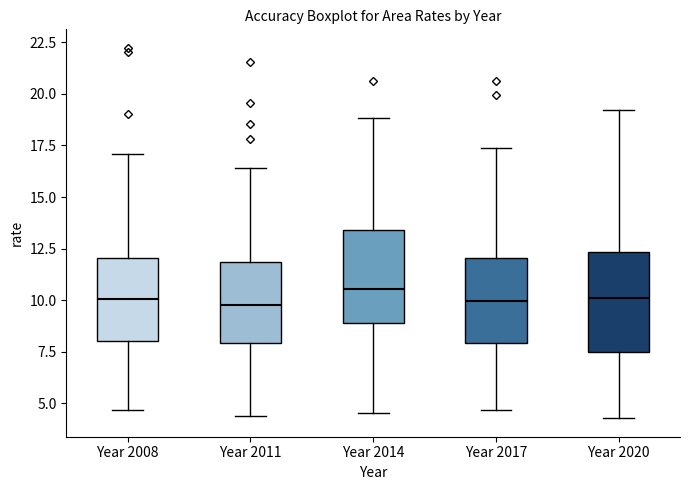

Reading left to right, transcribe this box plot: for each box, give where its median line is, the range the box spans, and where its two whiskers end, as read against the y-axis. The values are not printed on the chart, so give them approximately, as read against the axis.

Year 2008: median 10.0, box 8.0 to 12.0, whiskers 4.5 to 17.0
Year 2011: median 10.0, box 8.0 to 12.0, whiskers 4.5 to 16.5
Year 2014: median 10.5, box 9.0 to 13.5, whiskers 4.5 to 19.0
Year 2017: median 10.0, box 8.0 to 12.0, whiskers 4.5 to 17.5
Year 2020: median 10.0, box 7.5 to 12.5, whiskers 4.5 to 19.0